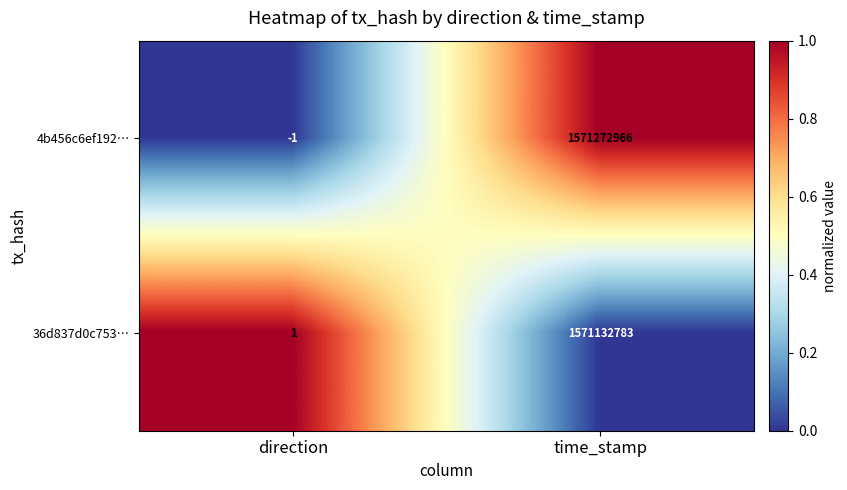

Which series has the largest range (max minus min)?

4b456c6ef192…